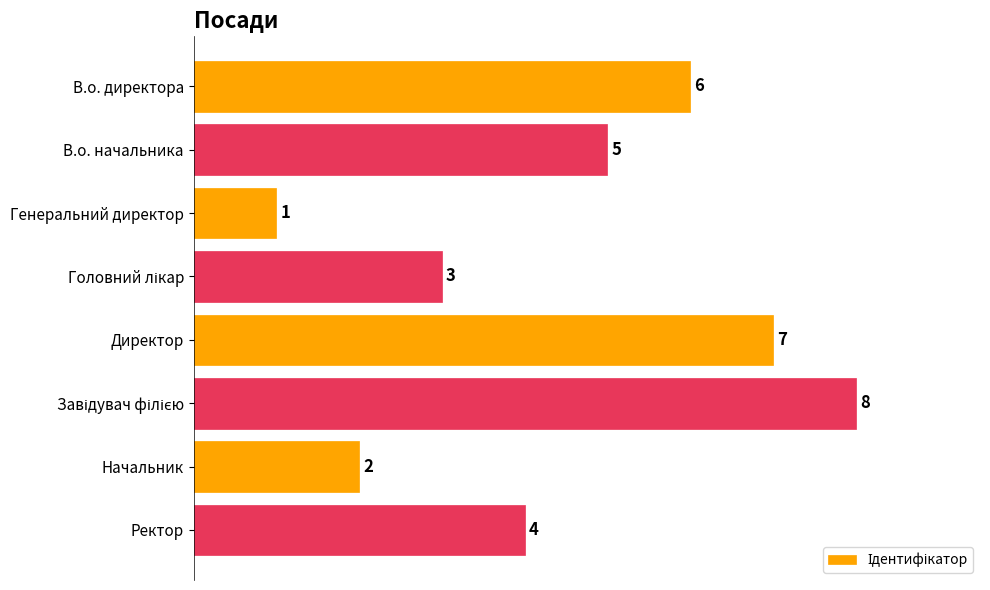

Does the chart contain any negative values?

No